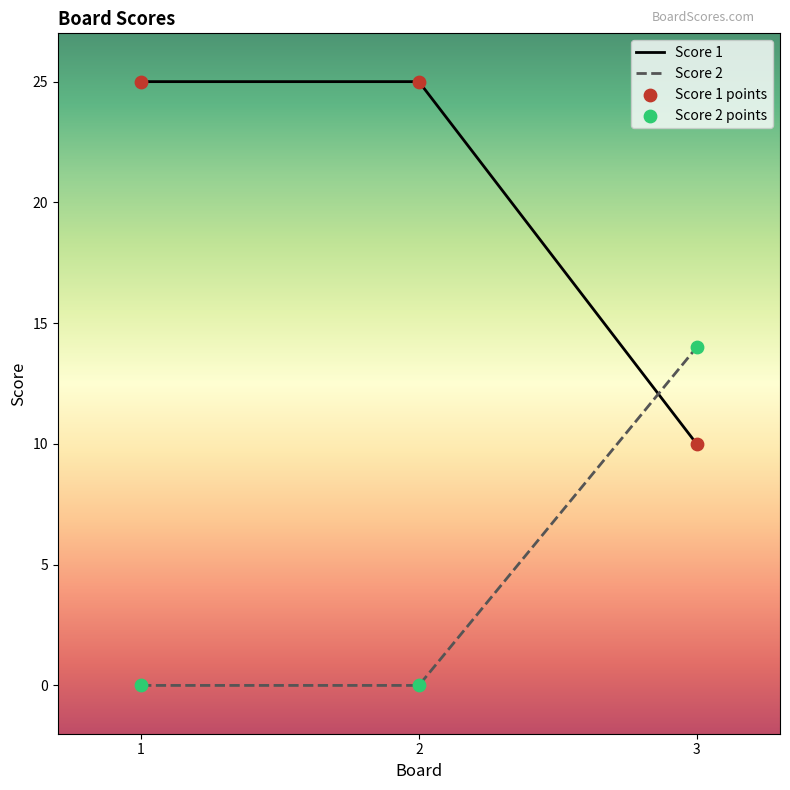

What is the total value across all series at 2?

25